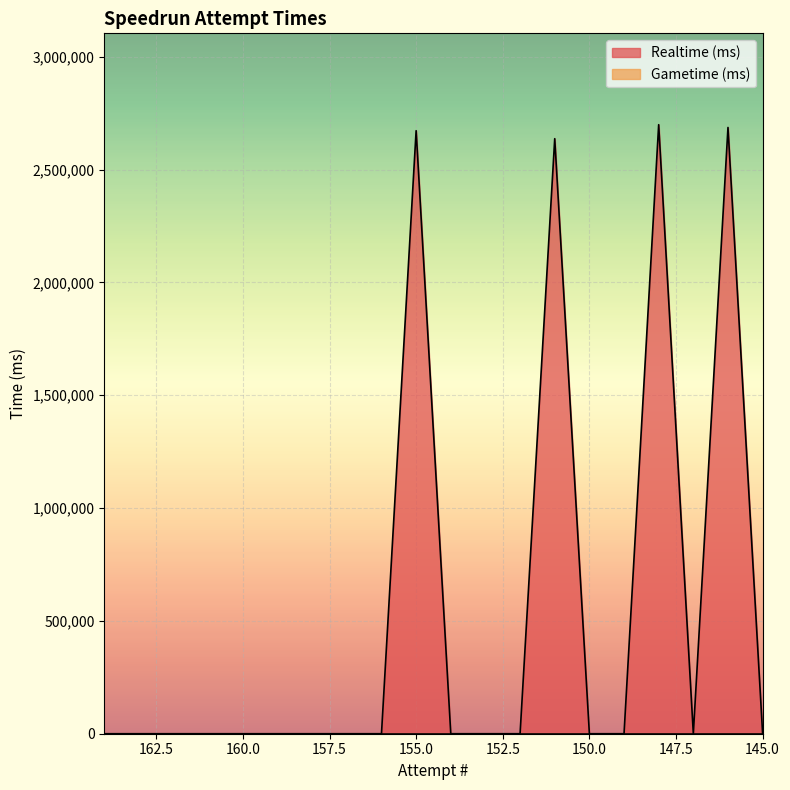

What is the value of the 10th point from the left?

2672405